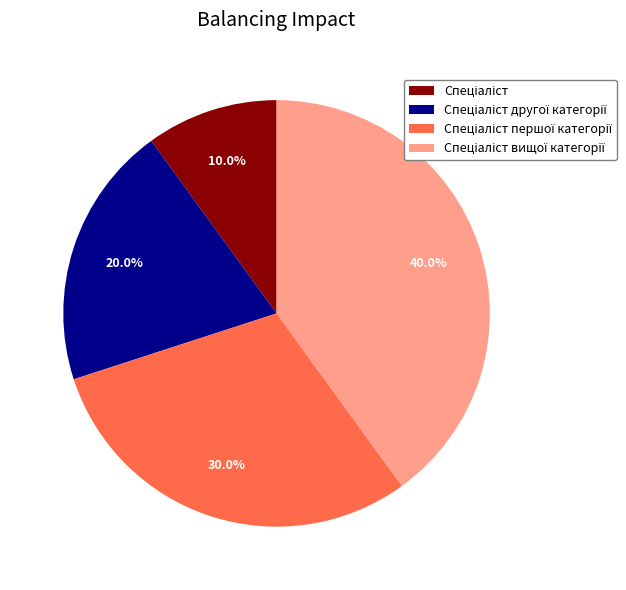

Is there any slice that represents more than half of the pie?

No